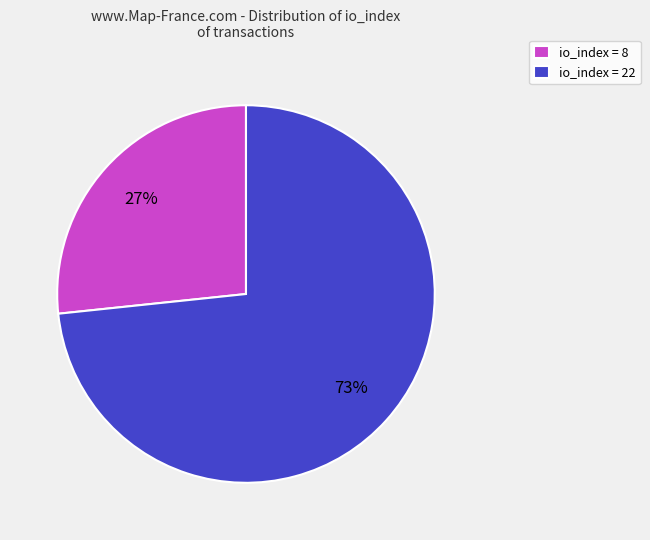

Count the number of slices in the pie.

2